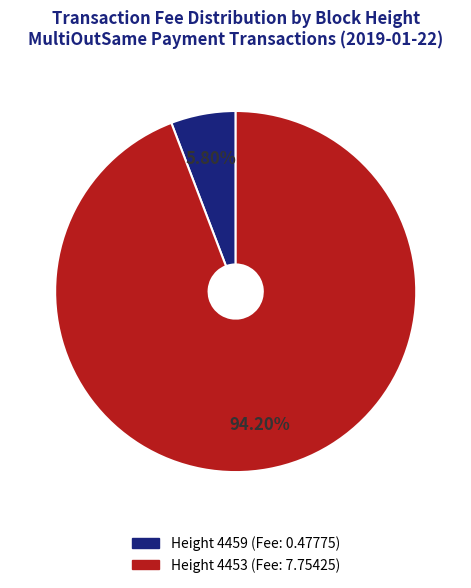

True or false: Height 4453 accounts for 94% of the total.

True